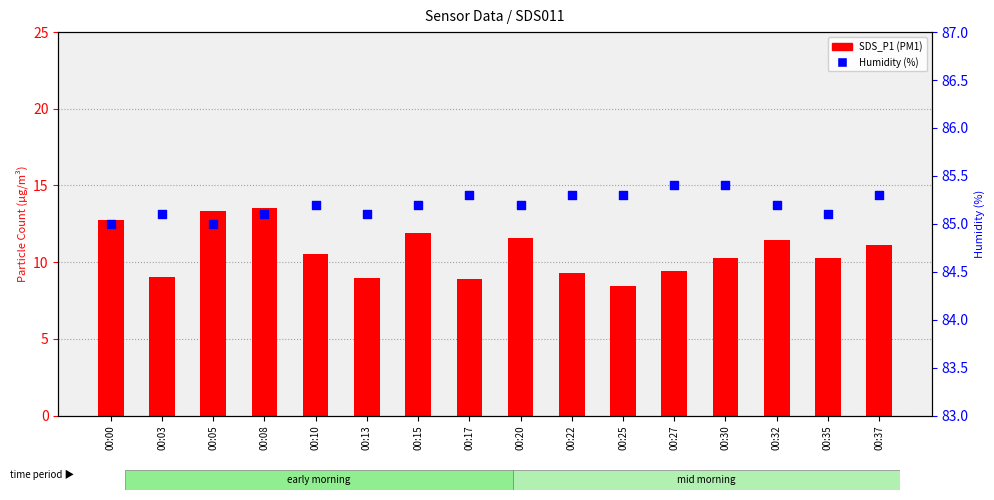

At which category is the sum across all series the highest?

00:08